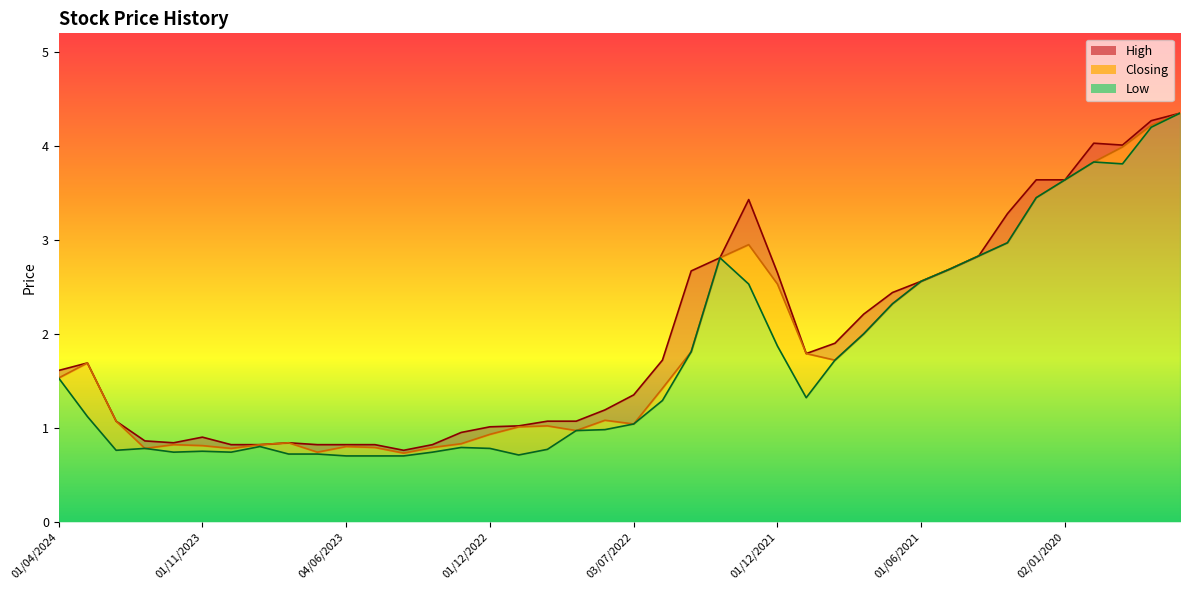

Rank the categories by Closing value from lowest to highest.

01/03/2023, 02/07/2023, 02/01/2024, 01/10/2023, 01/05/2023, 01/02/2023, 04/06/2023, 01/11/2023, 03/12/2023, 03/09/2023, 02/01/2023, 01/08/2023, 01/12/2022, 01/09/2022, 01/11/2022, 02/10/2022, 03/07/2022, 01/02/2024, 01/08/2022, 01/06/2022, 01/04/2024, 03/03/2024, 03/10/2021, 01/11/2021, 08/05/2022, 01/09/2021, 01/08/2021, 01/12/2021, 01/06/2021, 01/04/2021, 03/04/2022, 01/02/2021, 02/01/2022, 04/08/2020, 02/02/2020, 02/01/2020, 01/12/2019, 03/11/2019, 01/10/2019, 01/09/2019